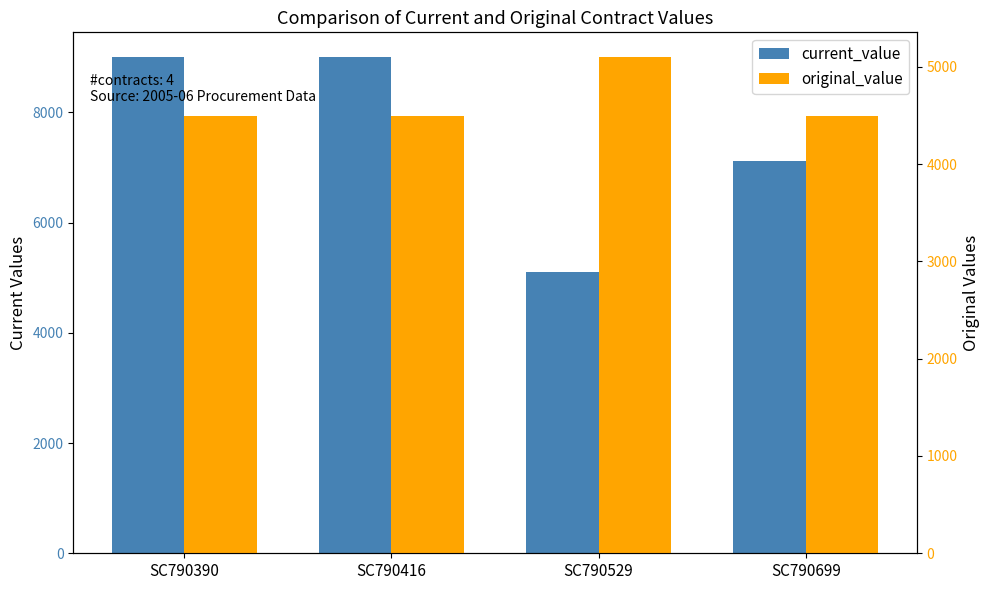

What is the maximum value shown in the chart?

9000